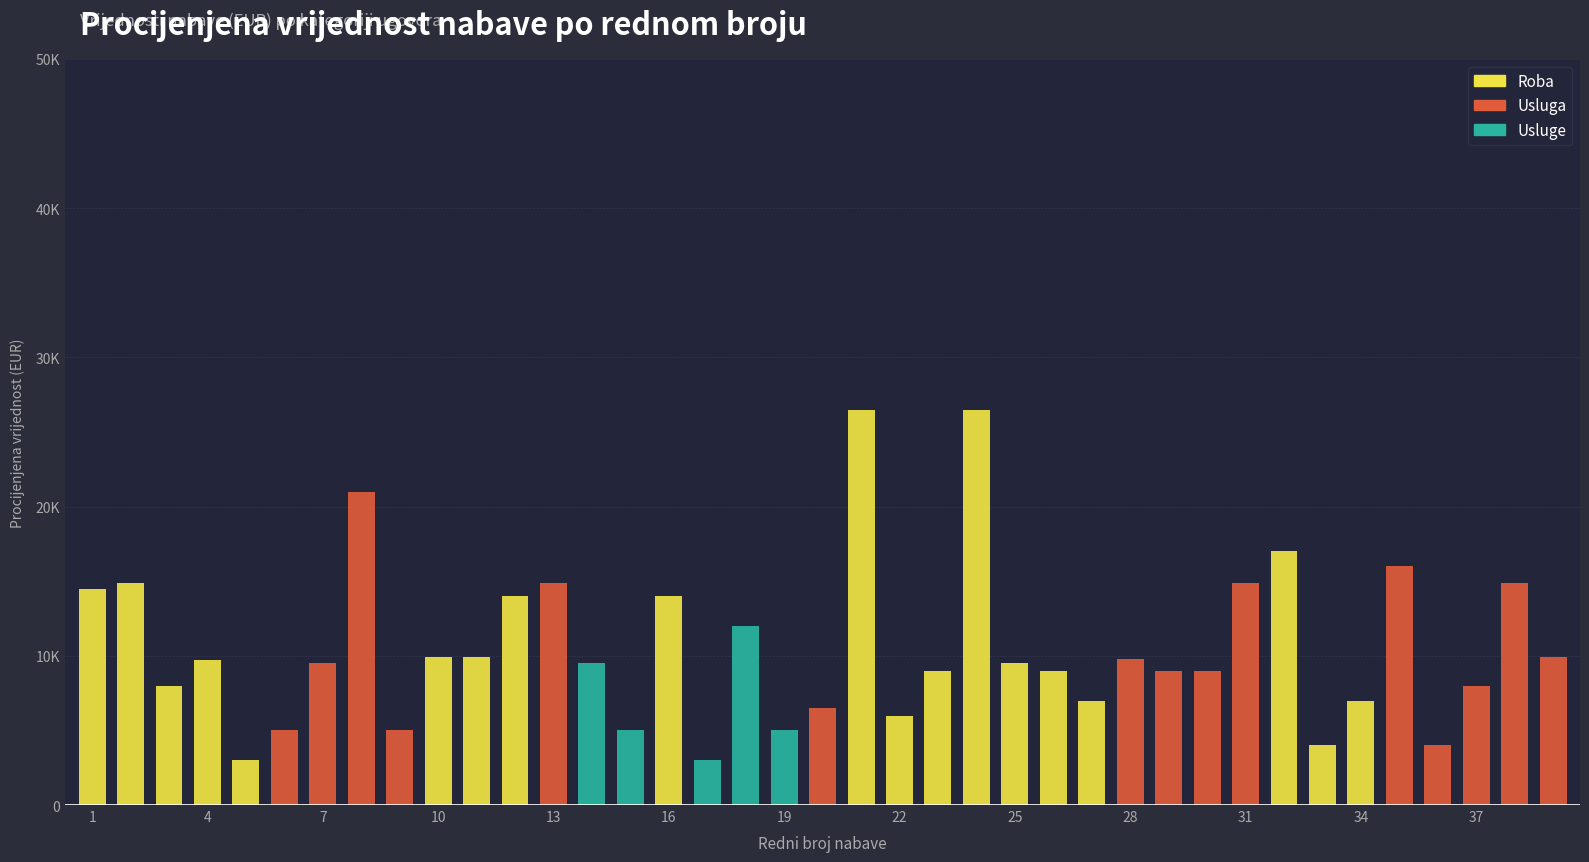

Rank the series by their maximum value, from lowest to highest.

Usluge, Usluga, Roba